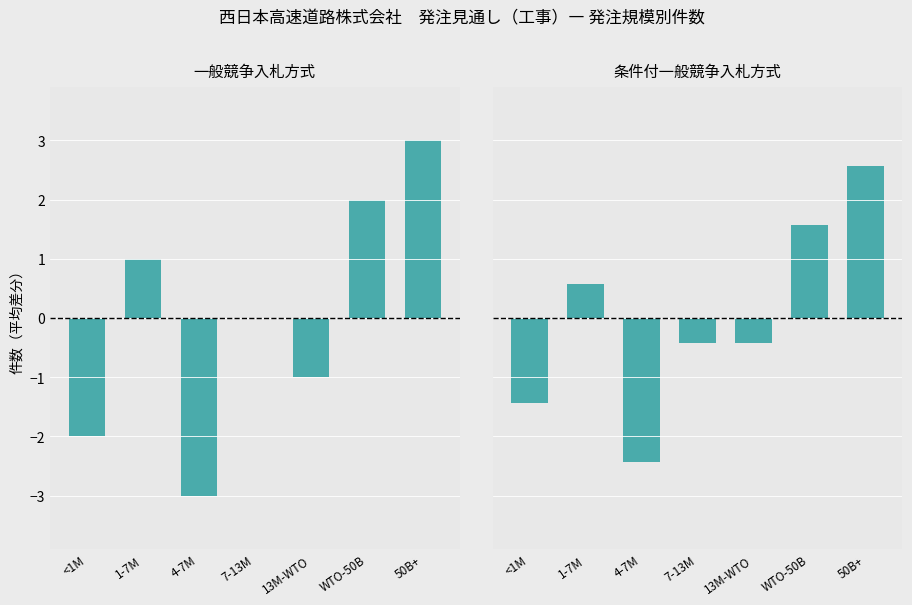

At which category is the sum across all series the highest?

50B+